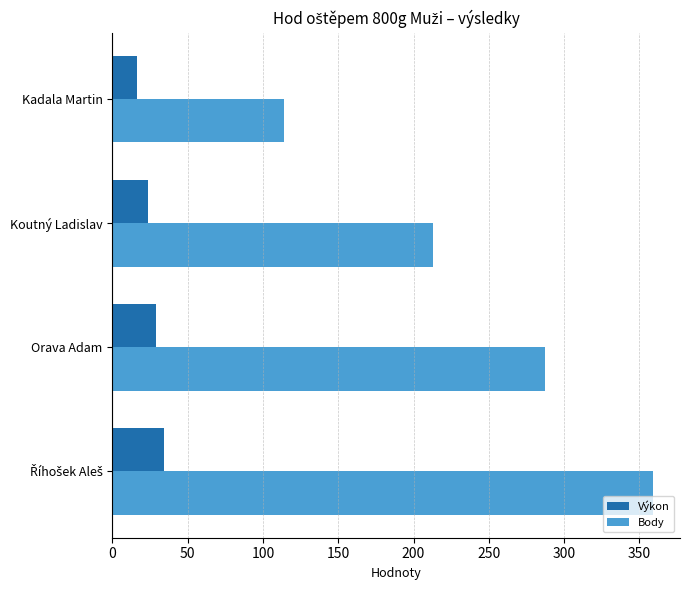

At which label is Body closest to 236?

Koutný Ladislav